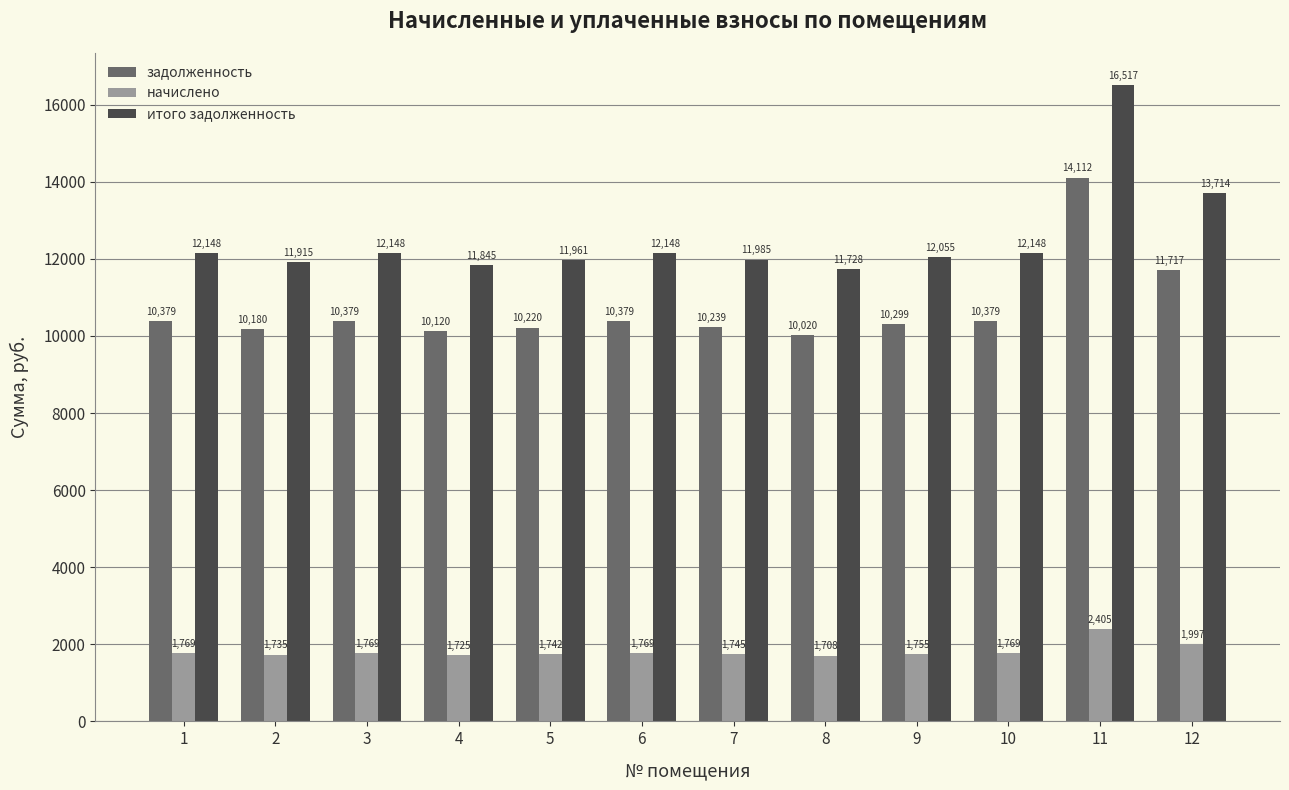

Rank the series by their maximum value, from lowest to highest.

начислено, задолженность, итого задолженность